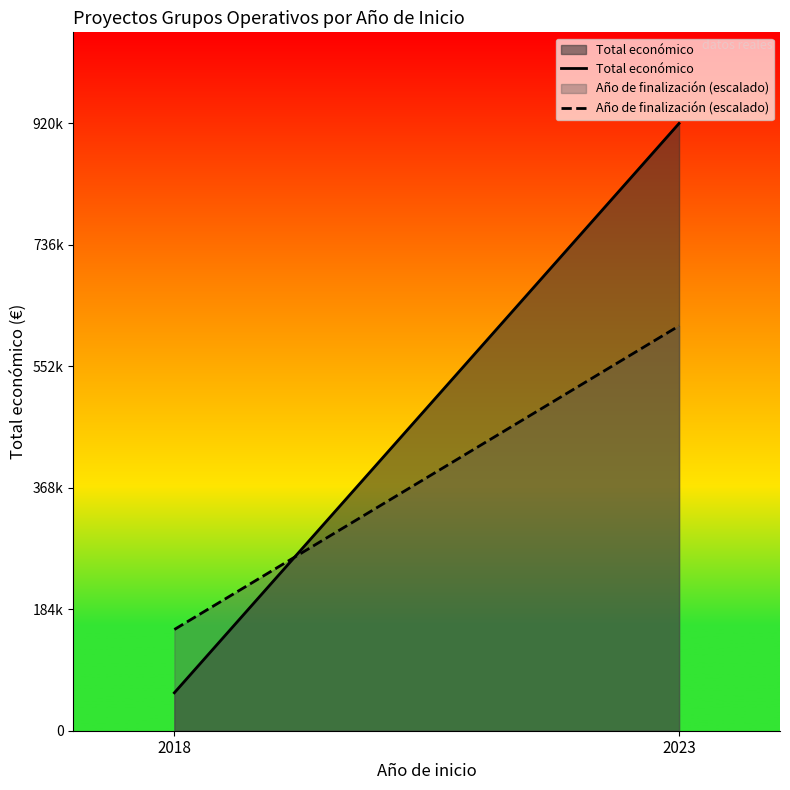

Which label corresponds to the largest value in the chart?

2023